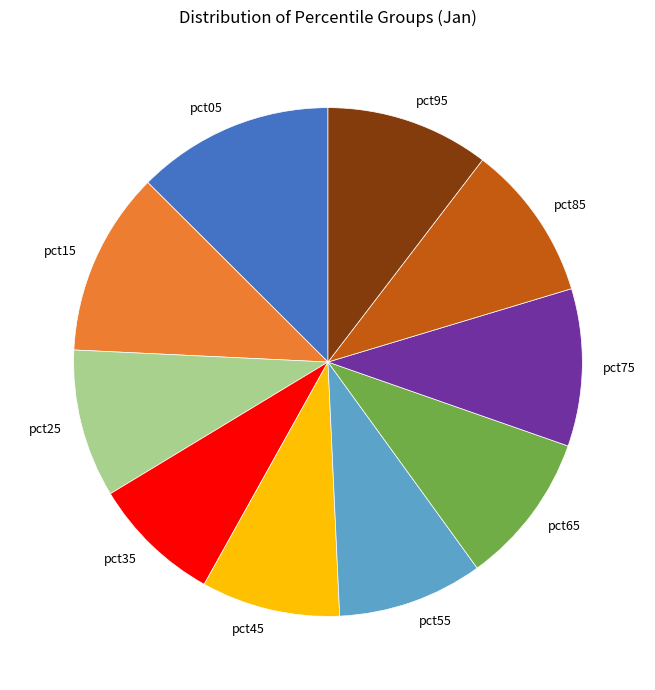

How many segments does this pie chart have?

10